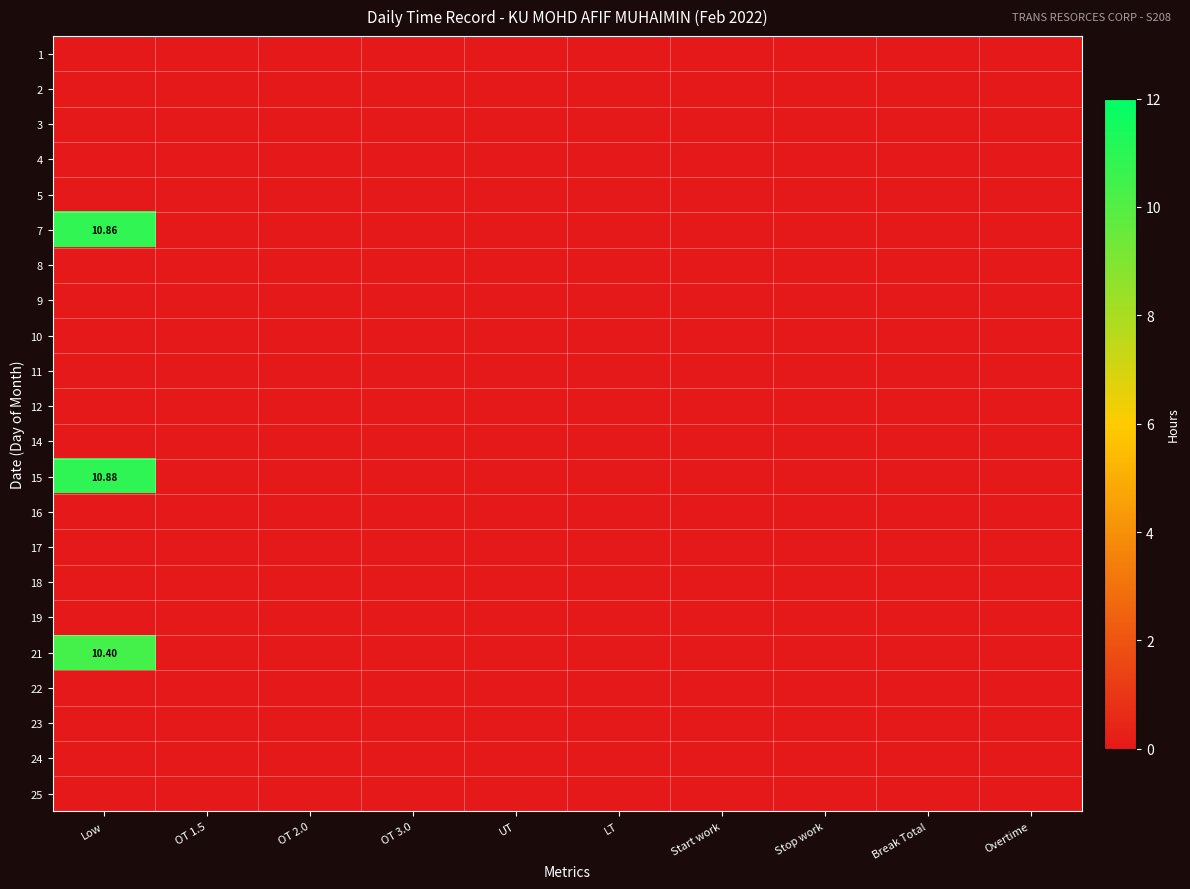

Count the number of data series in this chart.

22